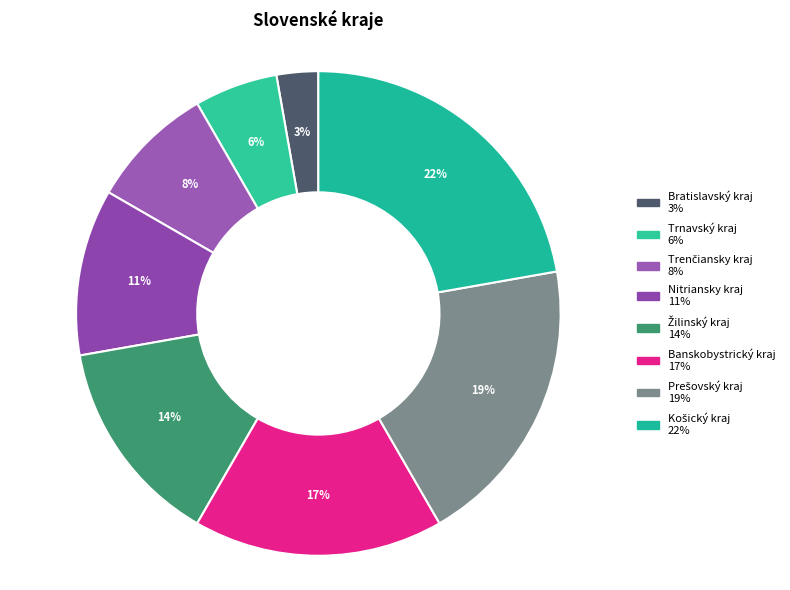

The Bratislavský kraj slice represents 3% of the pie. True or false?

True